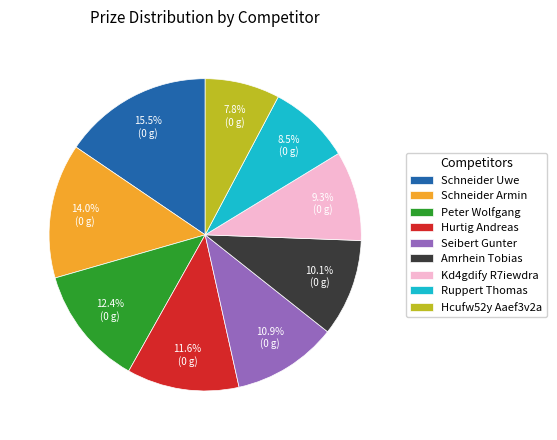

Does any single category account for the majority?

No